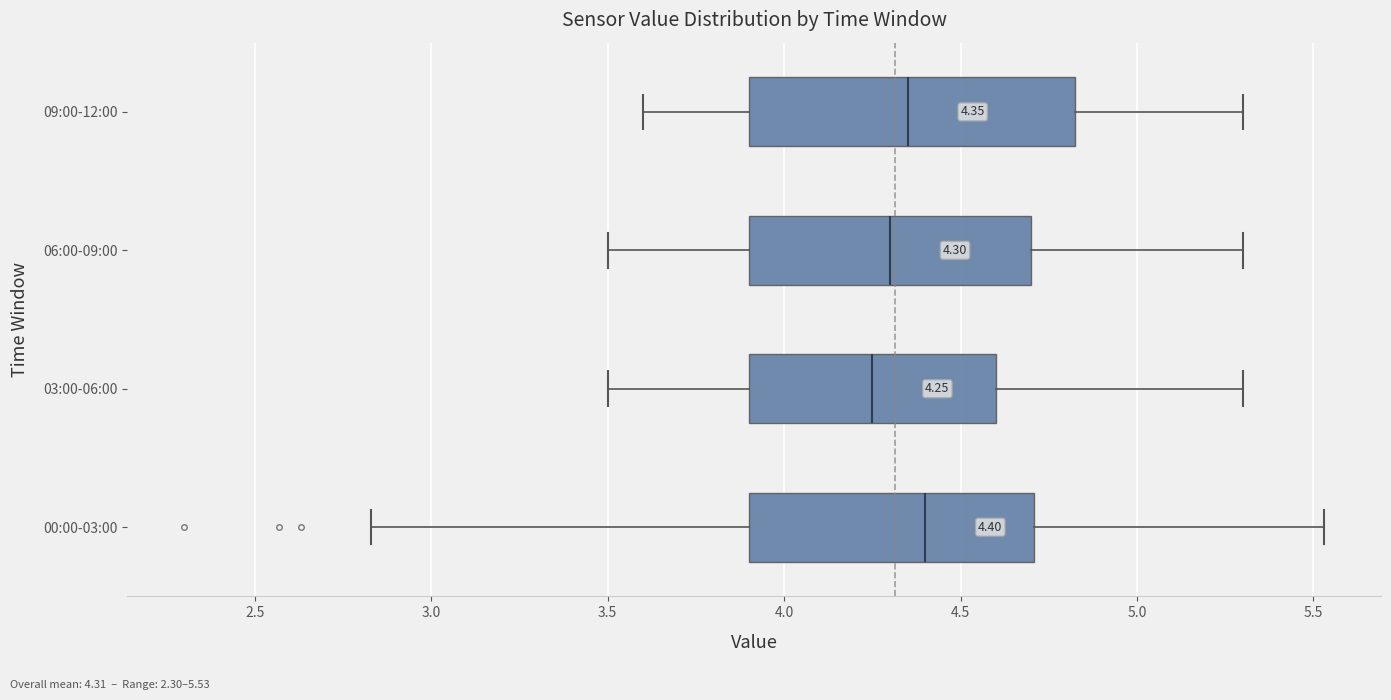

Comparing the boxes themselves (not the whiskers), which one is the widest?

09:00-12:00